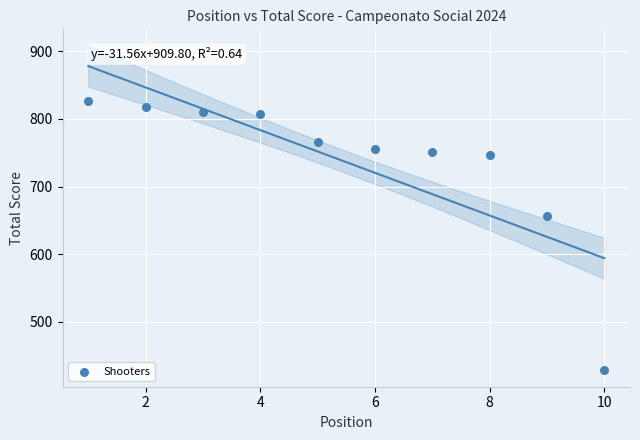

What Y value in the scatter plot is closest to 627?

656